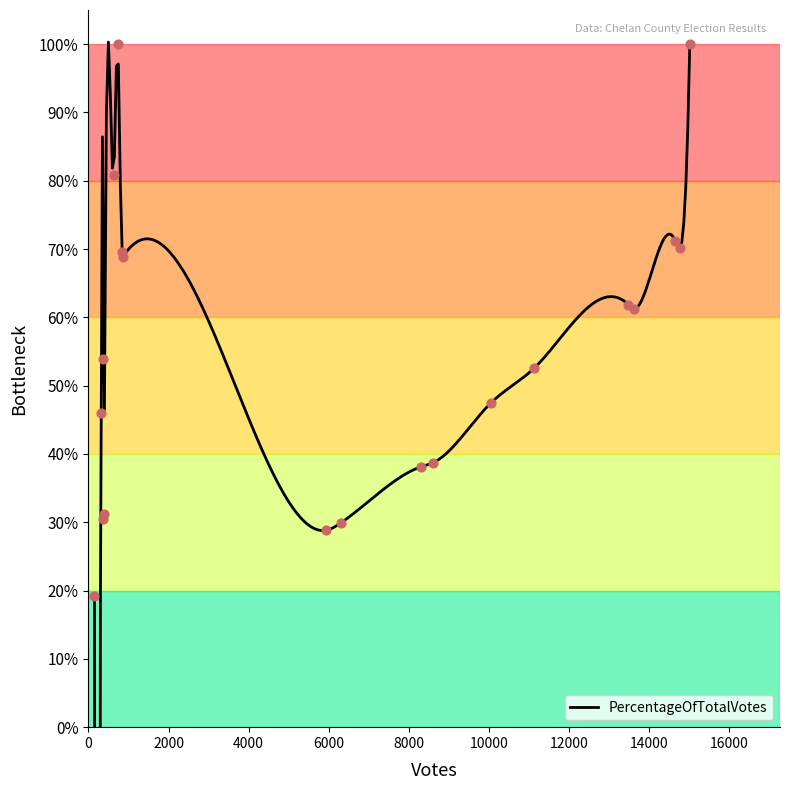

Which has a higher value, 10047 or 11137?

11137